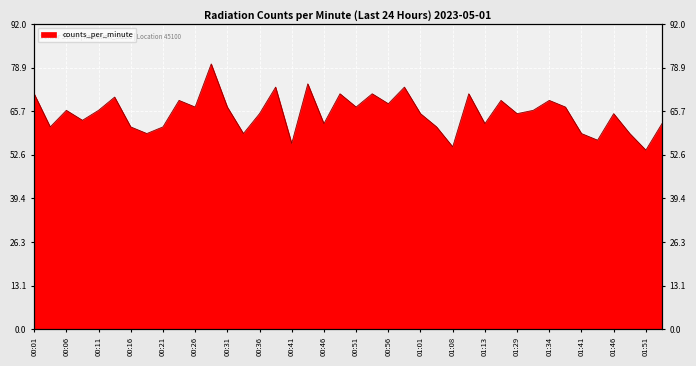

What is the sum of the values at 01:46 and 36?

124